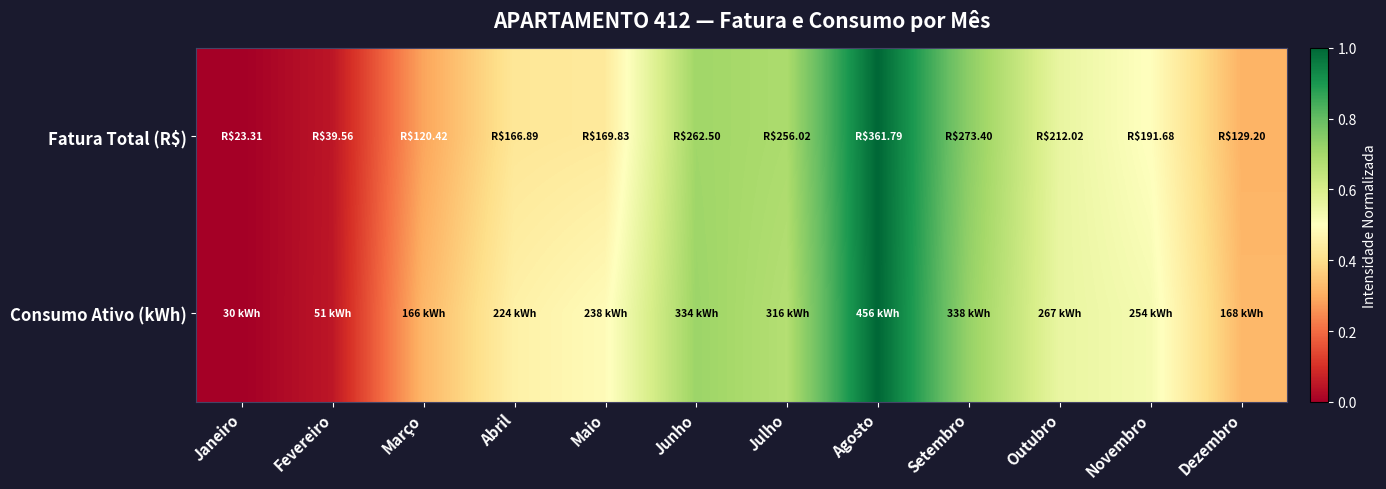

Count the number of data series in this chart.

2